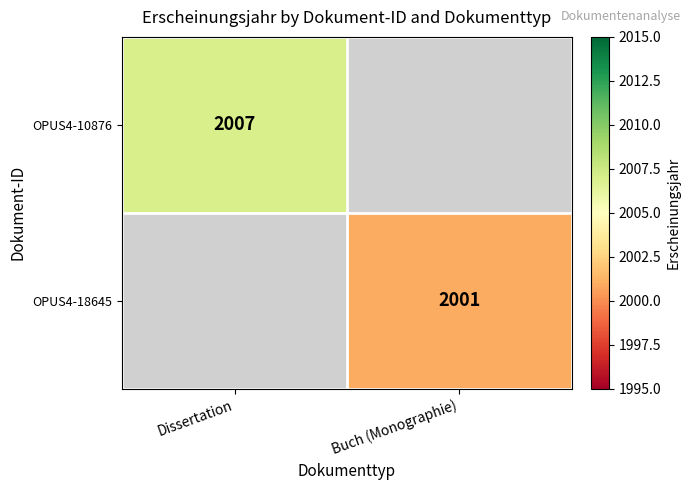

True or false: OPUS4-10876 has a value of 2007 at Dissertation.

True